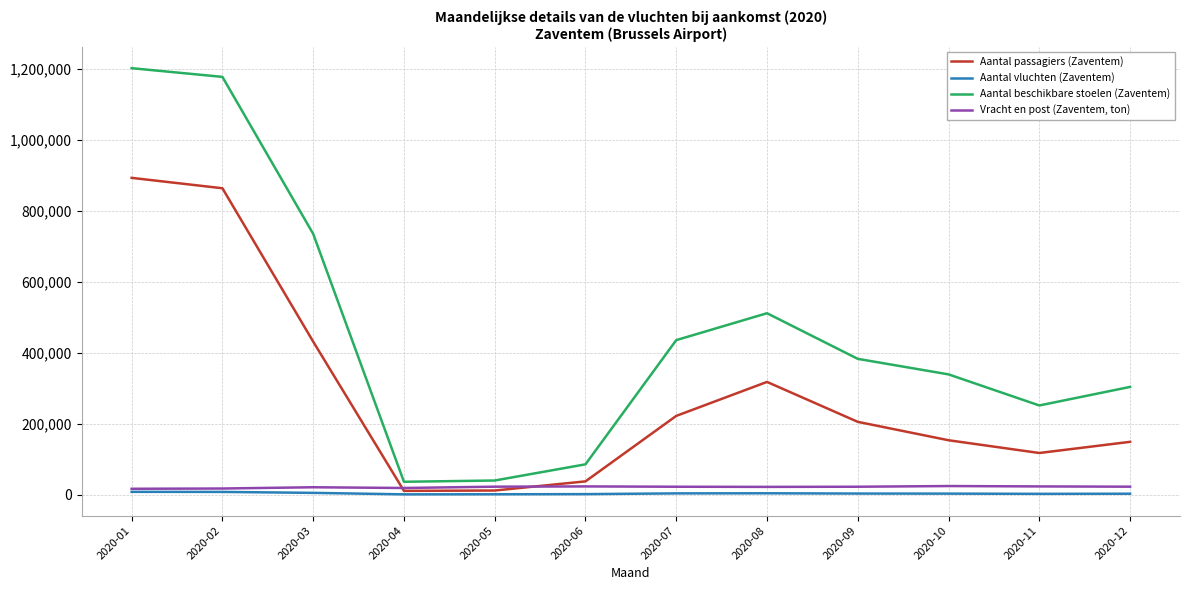

At which label is Aantal passagiers (Zaventem) closest to 451942?

2020-03